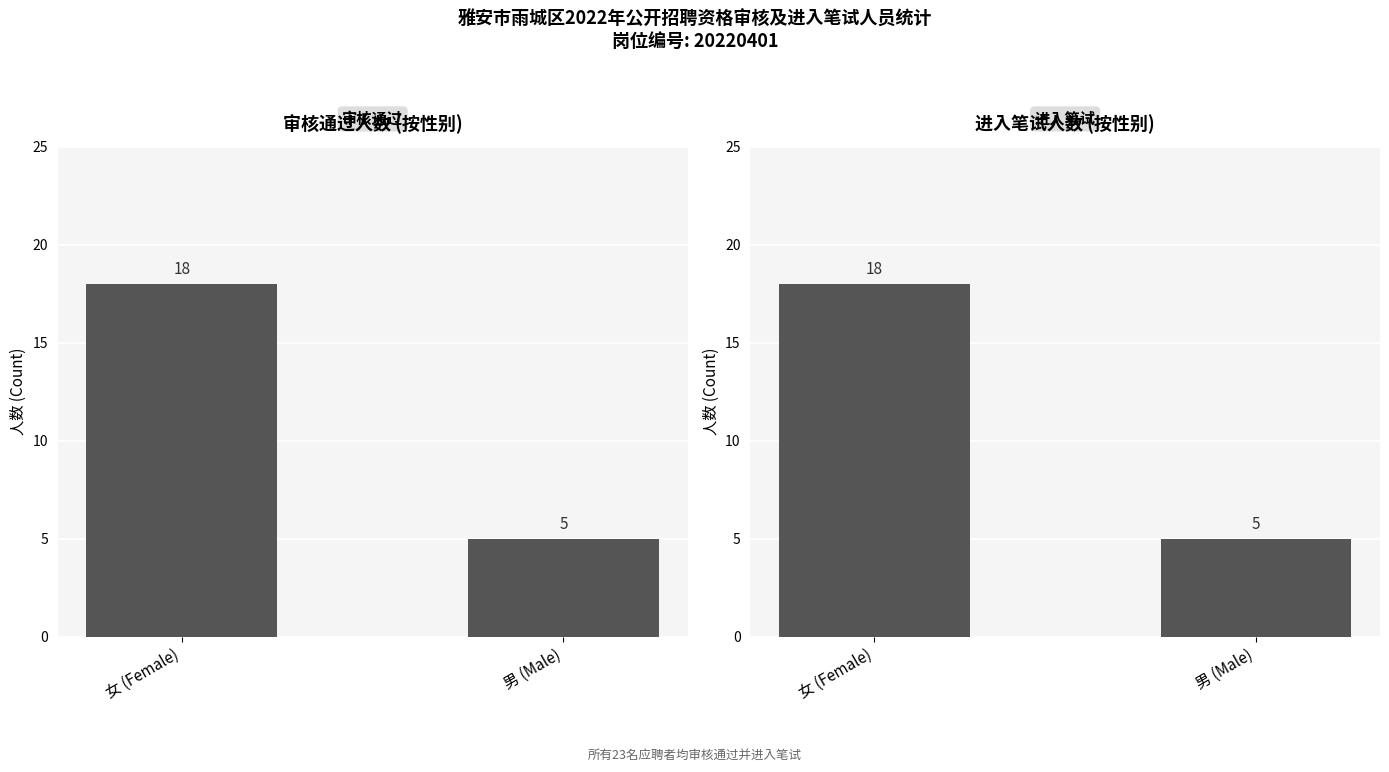

What is the label of the 2nd bar from the right?

女 (Female)